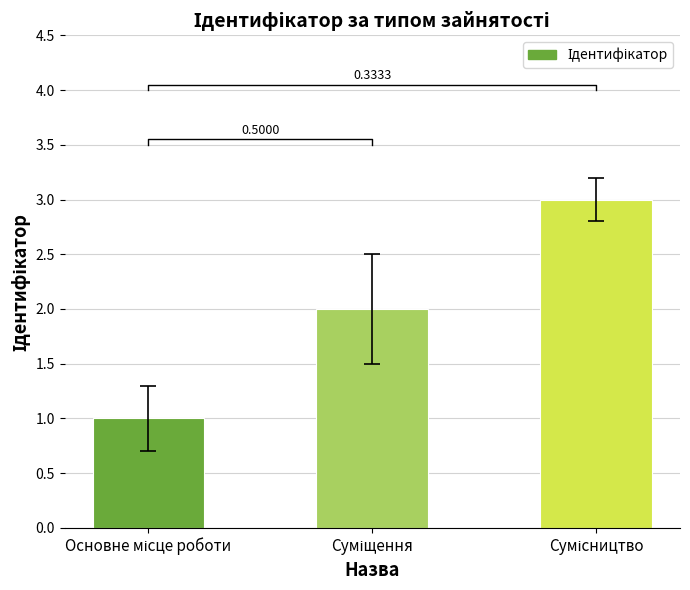

Rank the categories by value from highest to lowest.

Сумісництво, Суміщення, Основне місце роботи